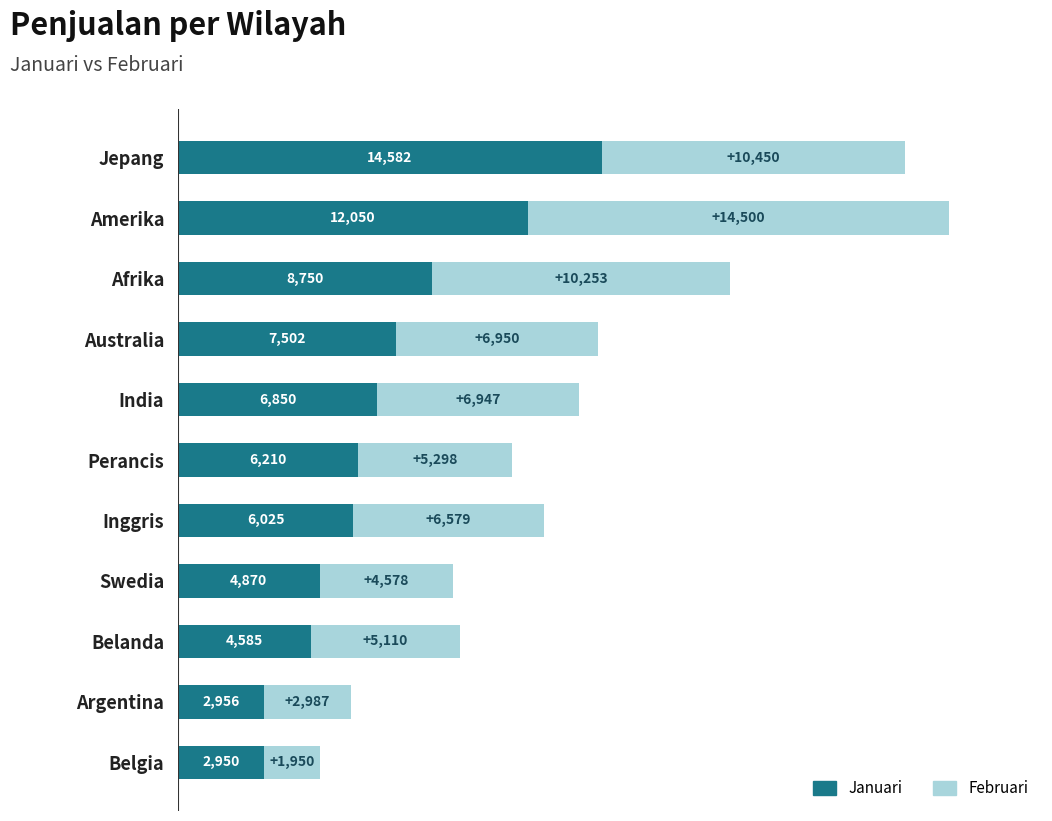

What is the difference between the maximum and minimum values in the Januari series?

11632